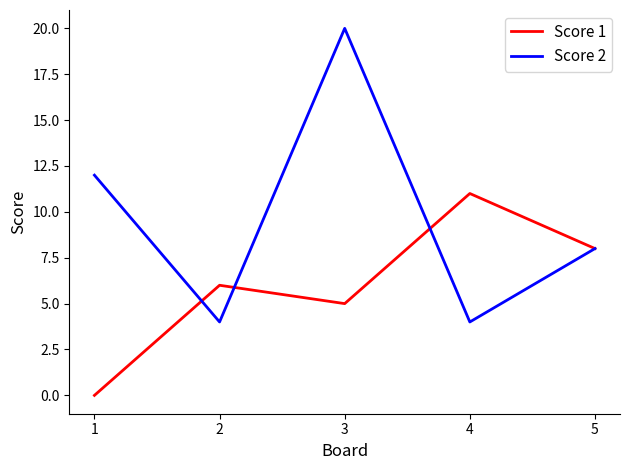

Reading right to left, list all the values displayed in this chart.

Score 1: 8	11	5	6	0
Score 2: 8	4	20	4	12